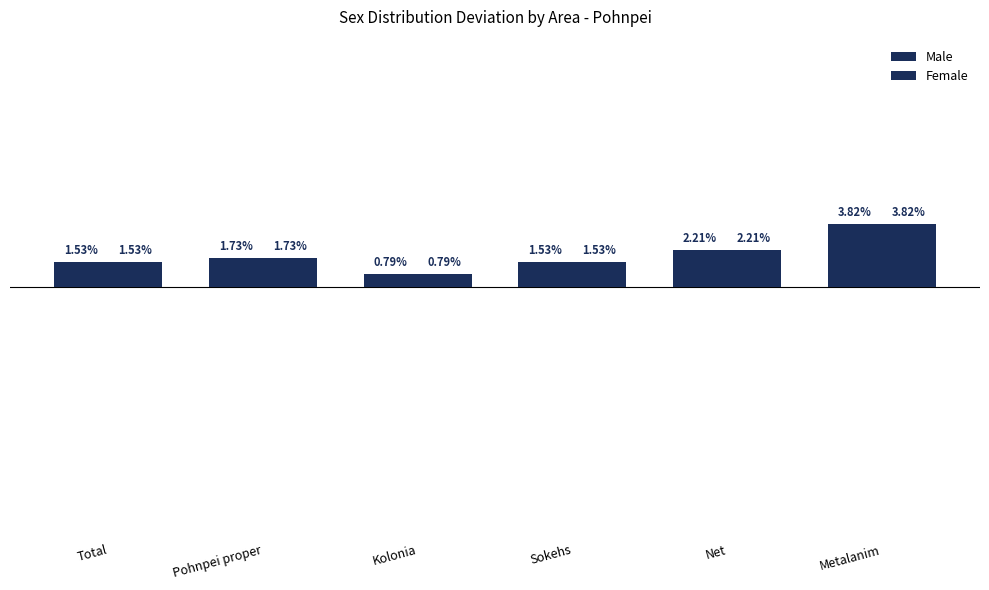

Are the bars horizontal?

No